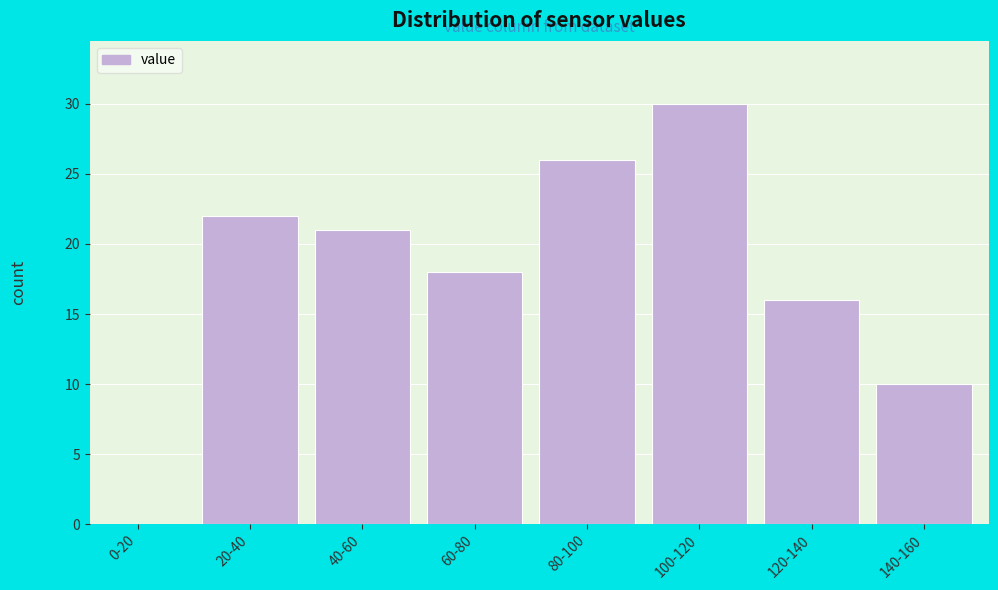

Reading left to right, extract all data points from this chart.

0-20=0	20-40=22	40-60=21	60-80=18	80-100=26	100-120=30	120-140=16	140-160=10